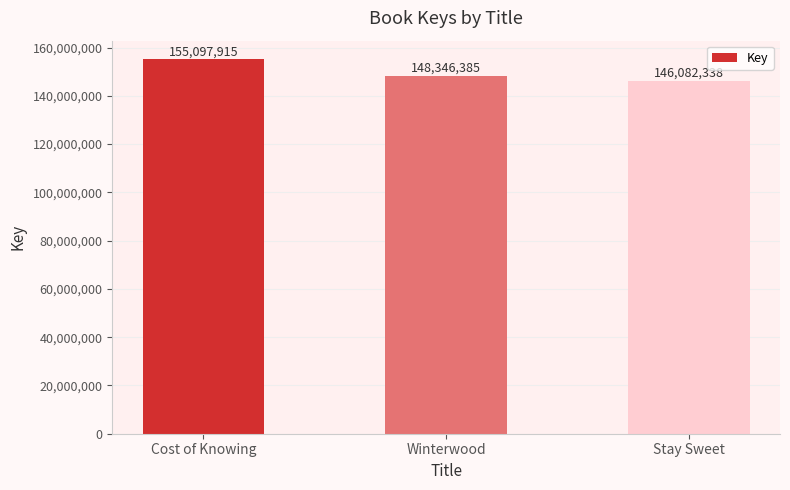

What is the change in value from Cost of Knowing to Stay Sweet?

-9015577